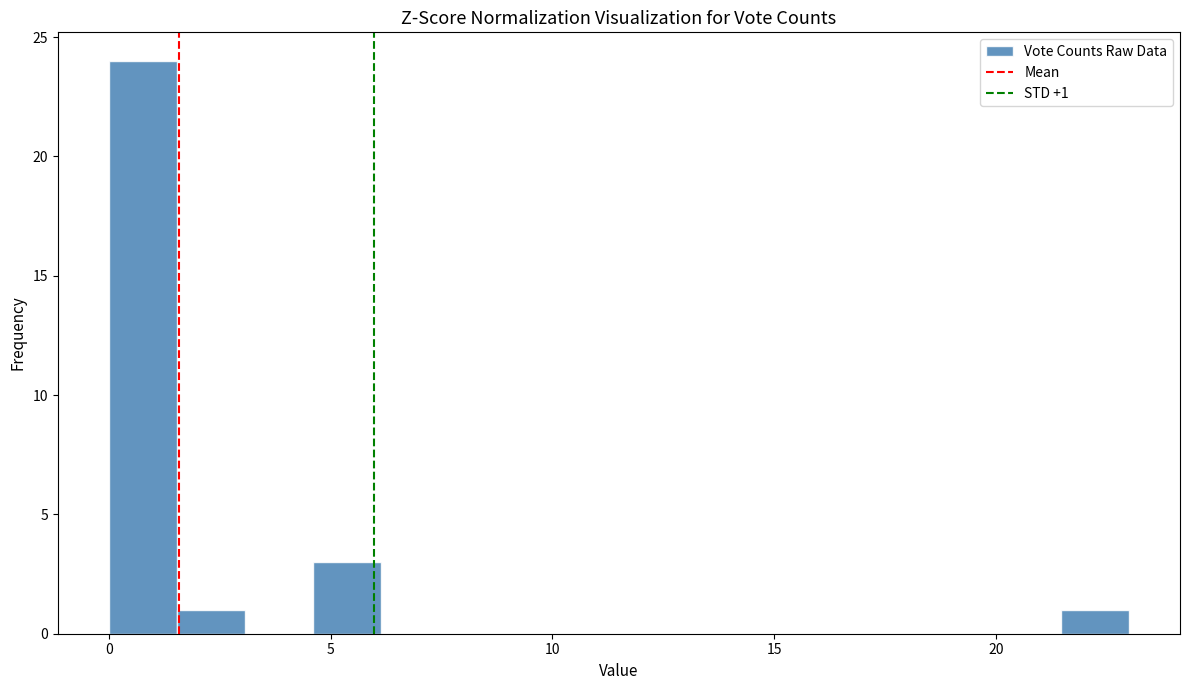

Read against the x-axis, roughly where is the centre of the tallest bar?

1.0